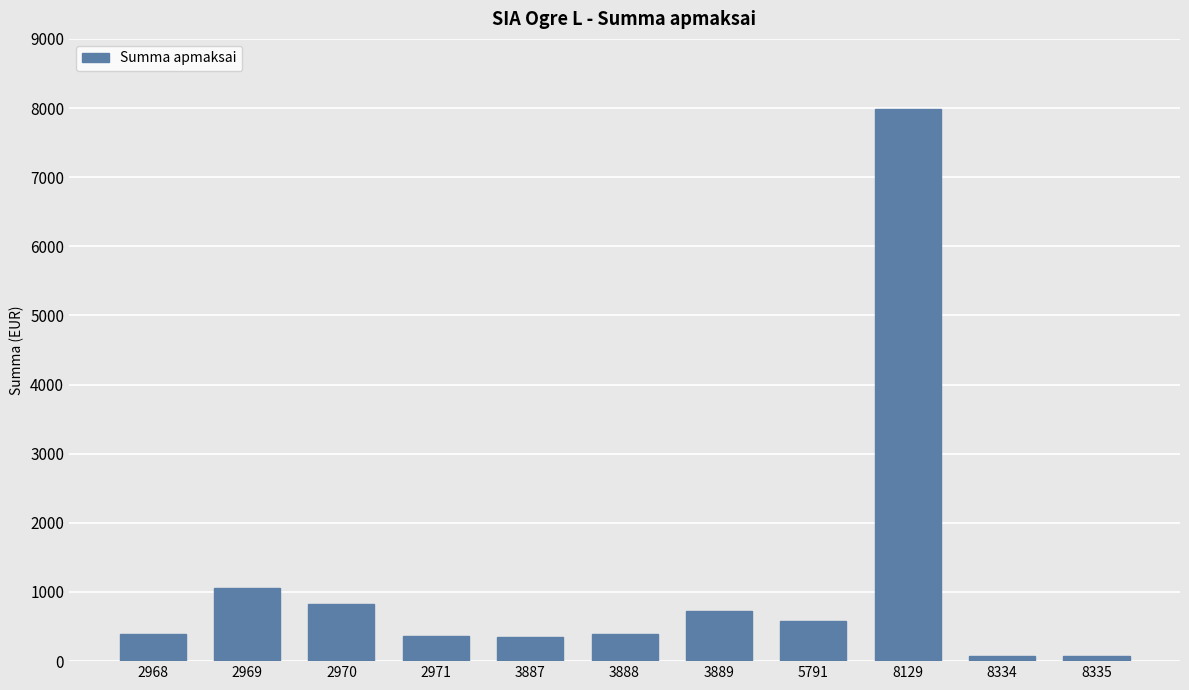

The chart shows a value of 78.7 at 8334. True or false?

True